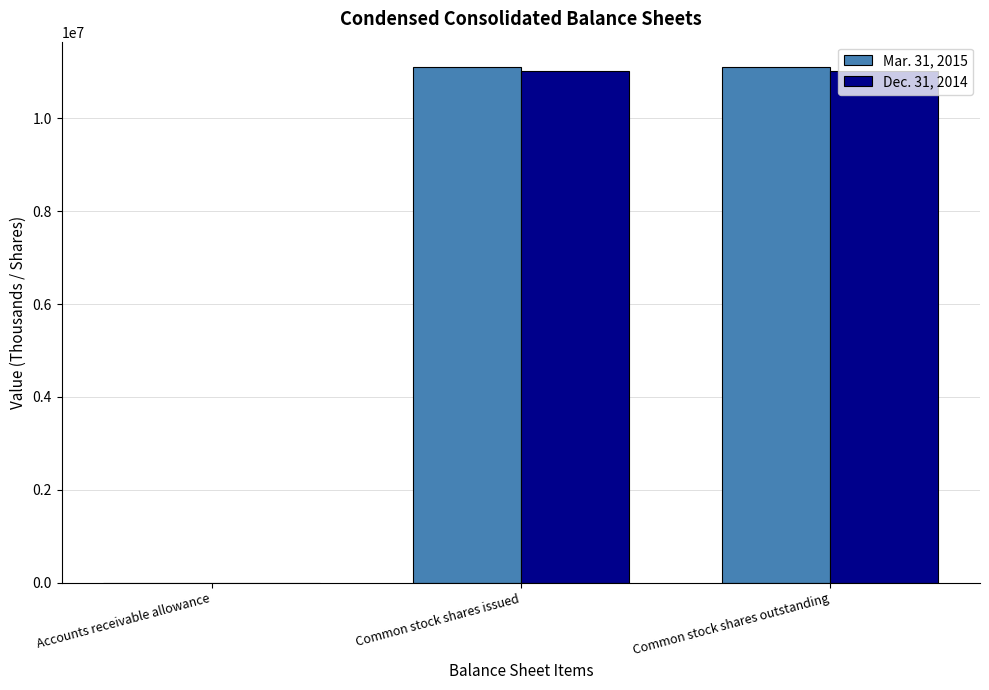

How many data points does each series have?

3